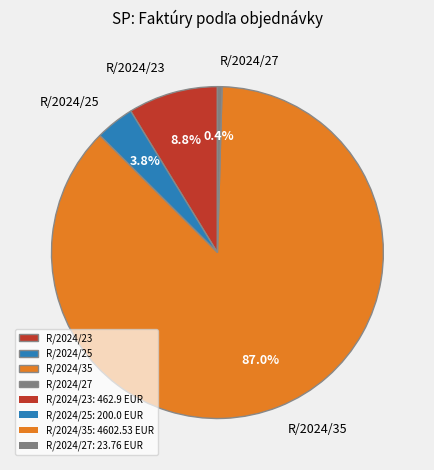

To the nearest percent, what is the difference between the largest and smallest slice percentages?

87%